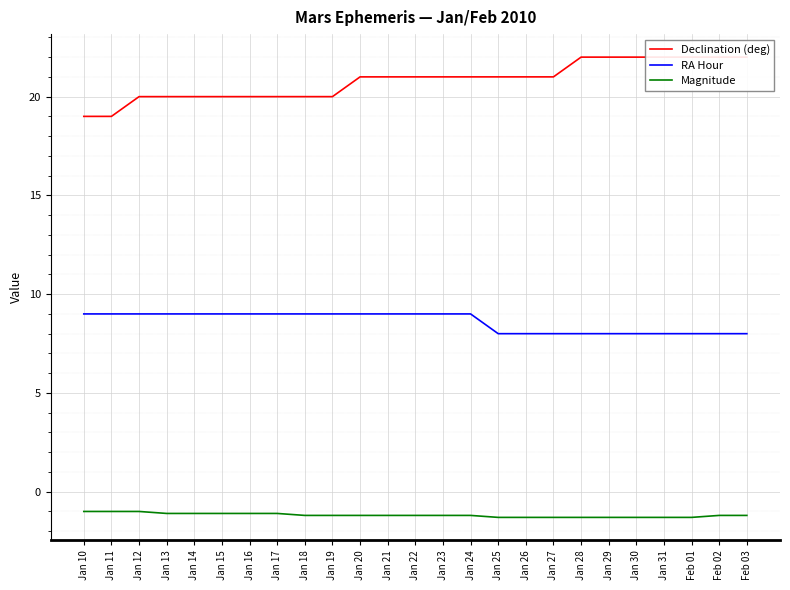

Is the value of Declination (deg) at Jan 29 greater than the value of RA Hour at Jan 12?

Yes